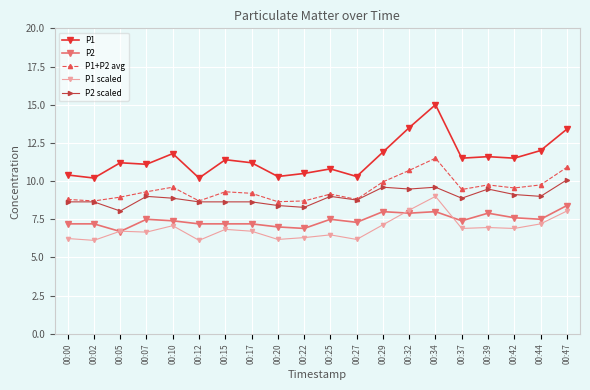

What is the difference between the highest and lowest values at 00:27?

4.1